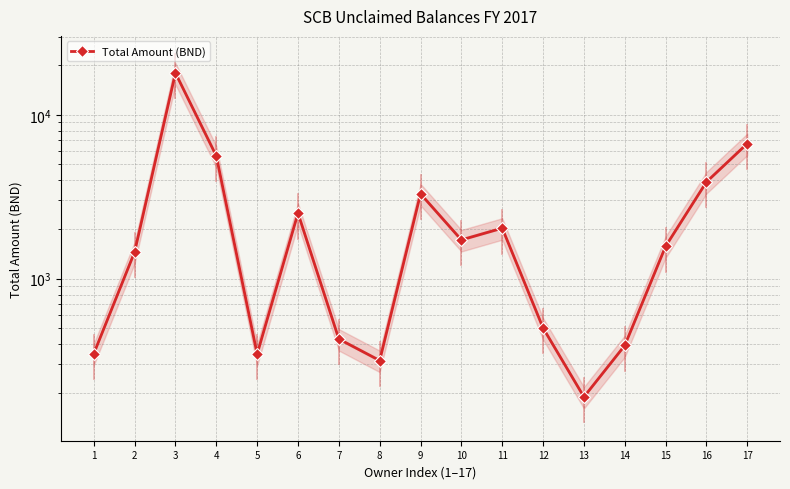

Is it true that the value at 5 is 506.7?

False